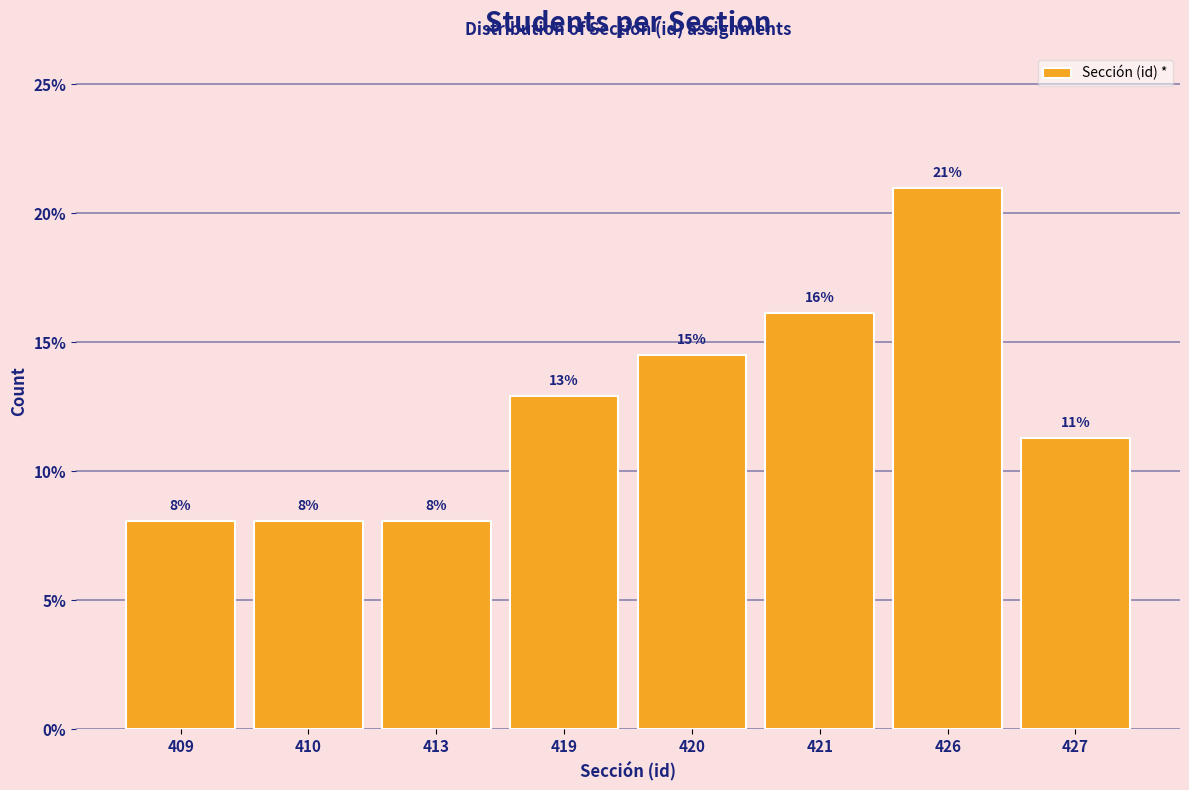

Does the chart contain any negative values?

No